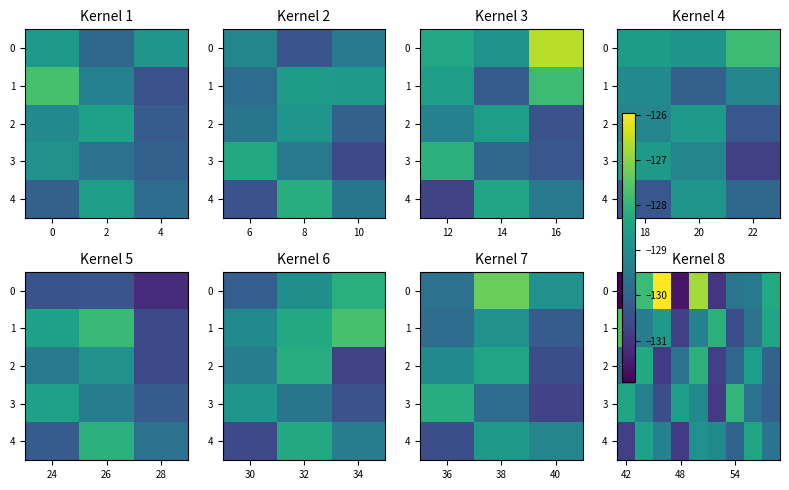

How many values in the 0 series are below -129?

5